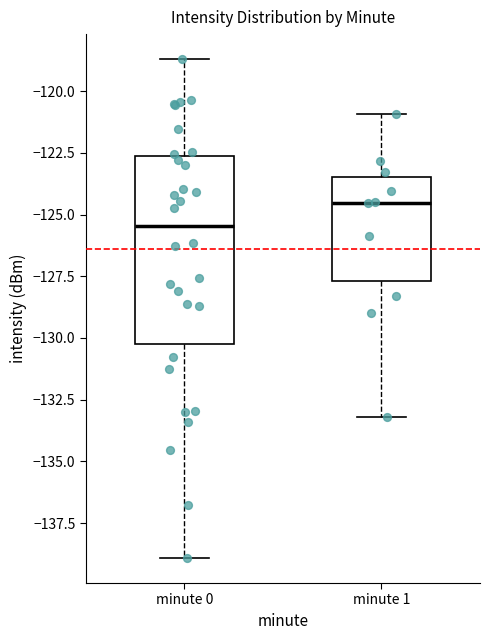

Which box has the highest median line?

minute 1